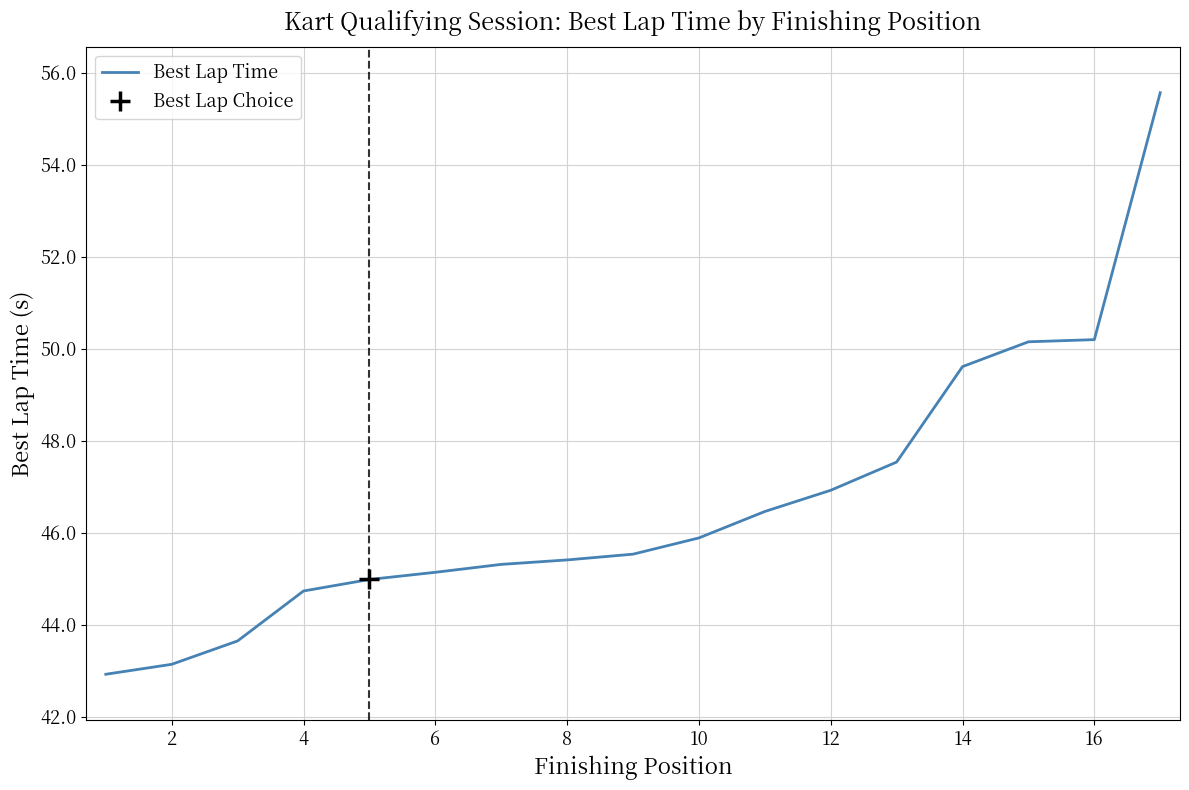

True or false: the data has more than 0 interior local peaks.

False